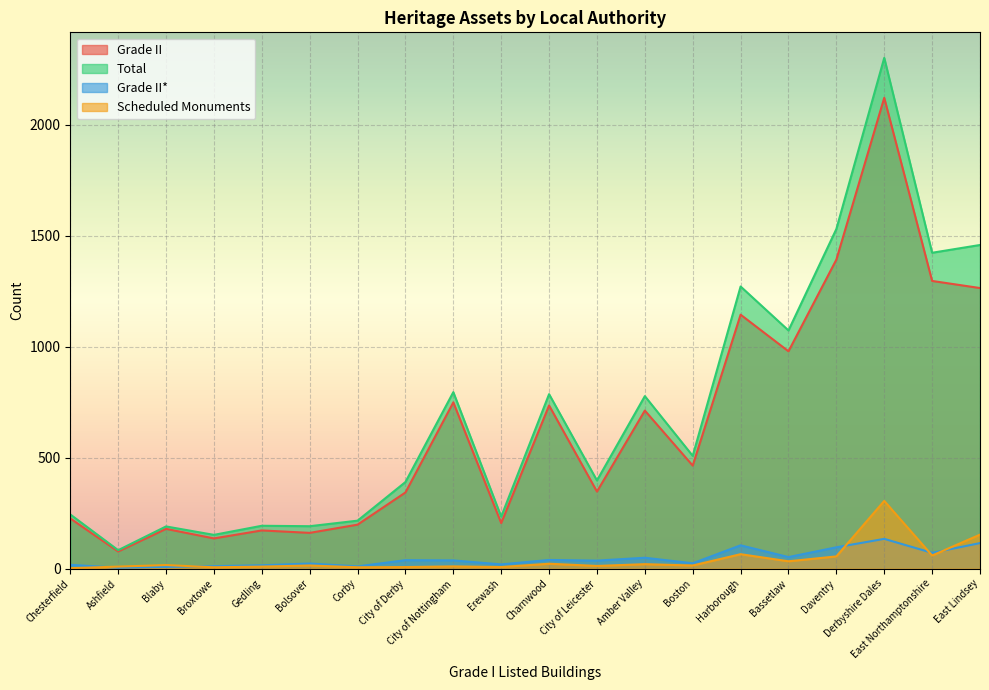

True or false: Scheduled Monuments and Total intersect in this chart.

False